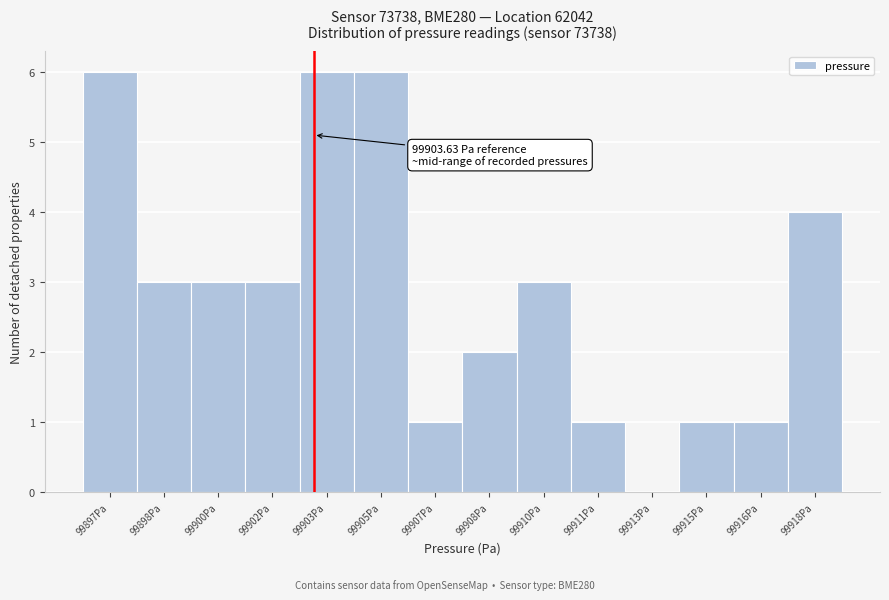

Reading left to right, list all the values displayed in this chart.

99897Pa=6	99898Pa=3	99900Pa=3	99902Pa=3	99903Pa=6	99905Pa=6	99907Pa=1	99908Pa=2	99910Pa=3	99911Pa=1	99913Pa=0	99915Pa=1	99916Pa=1	99918Pa=4